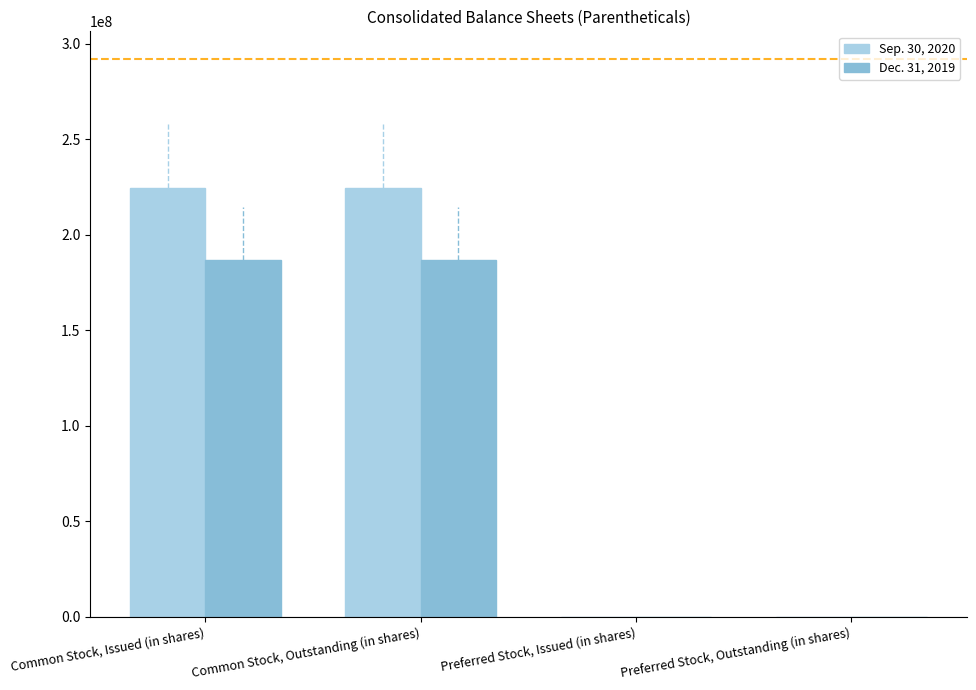

True or false: Dec. 31, 2019 has a value of 186642962 at Common Stock, Outstanding (in shares).

True